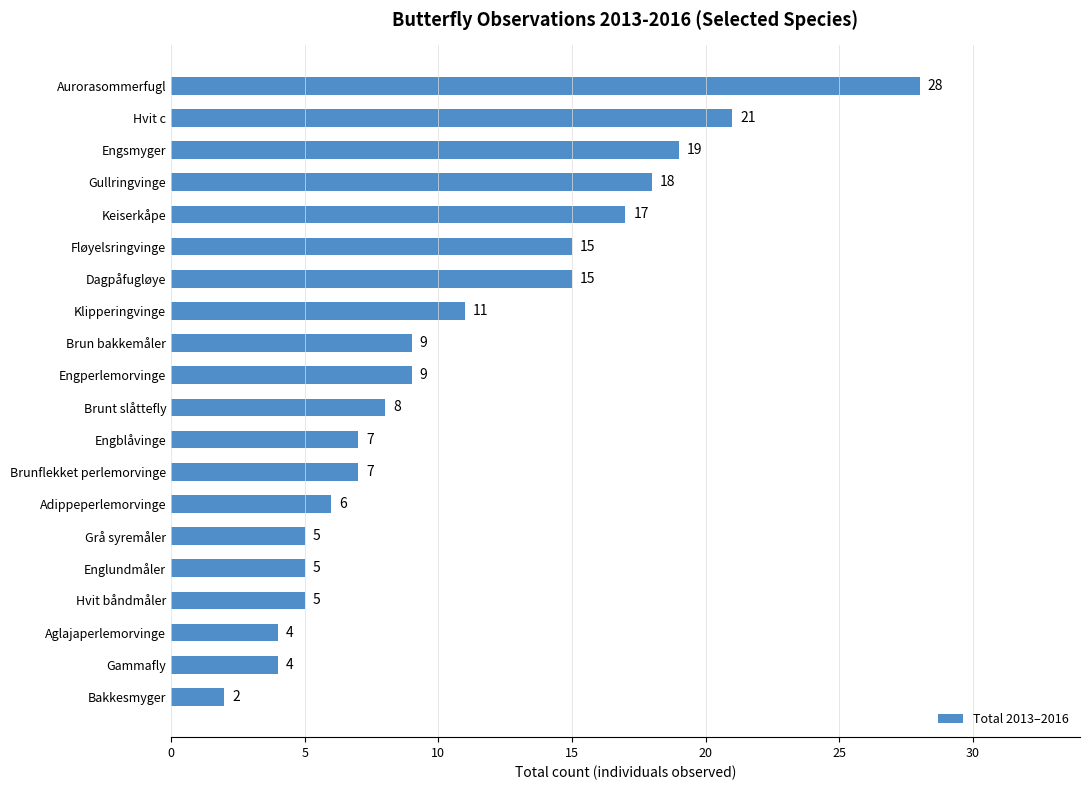

What is the difference between the maximum and minimum values?

26